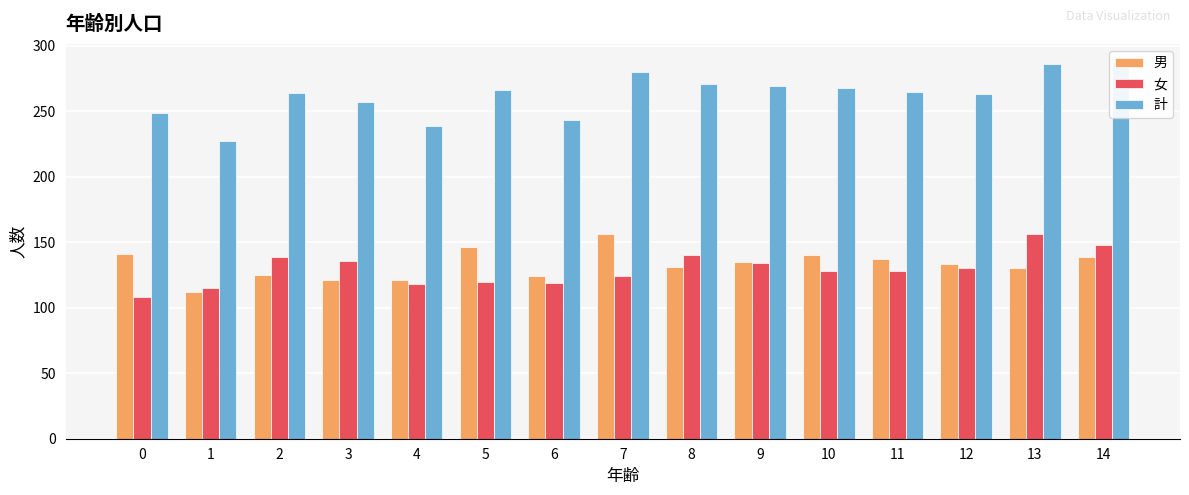

At how many categories does at least one series exceed 268?

5